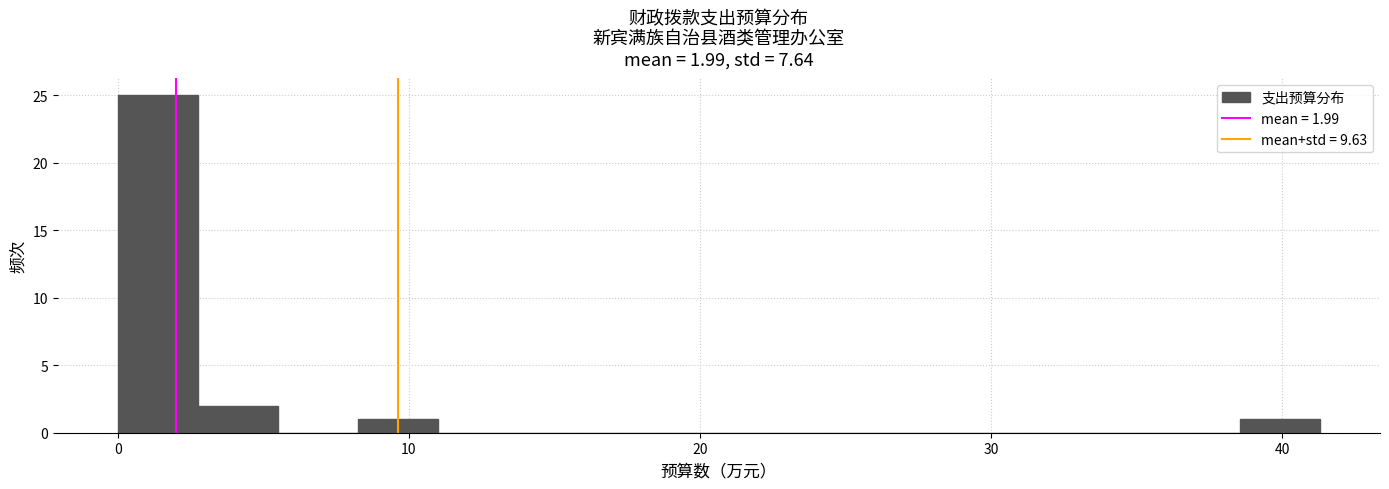

Read against the x-axis, roughly where is the centre of the tallest bar?

1